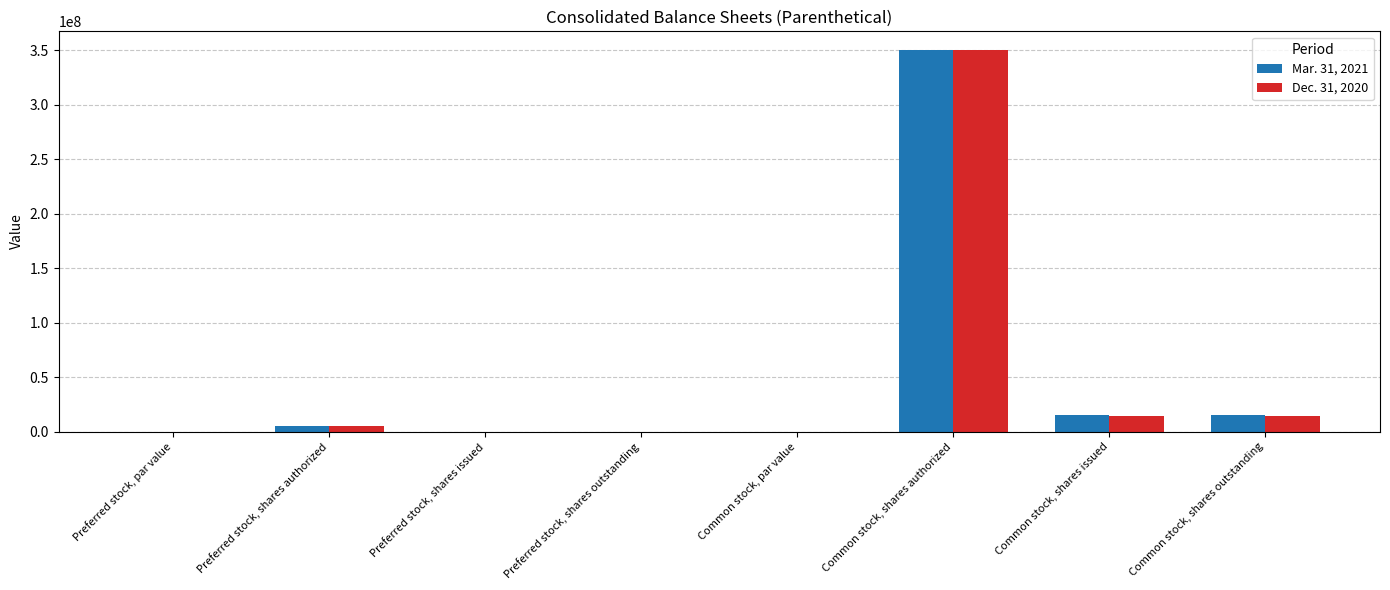

At which category does the chart reach its peak across all series?

Common stock, shares authorized